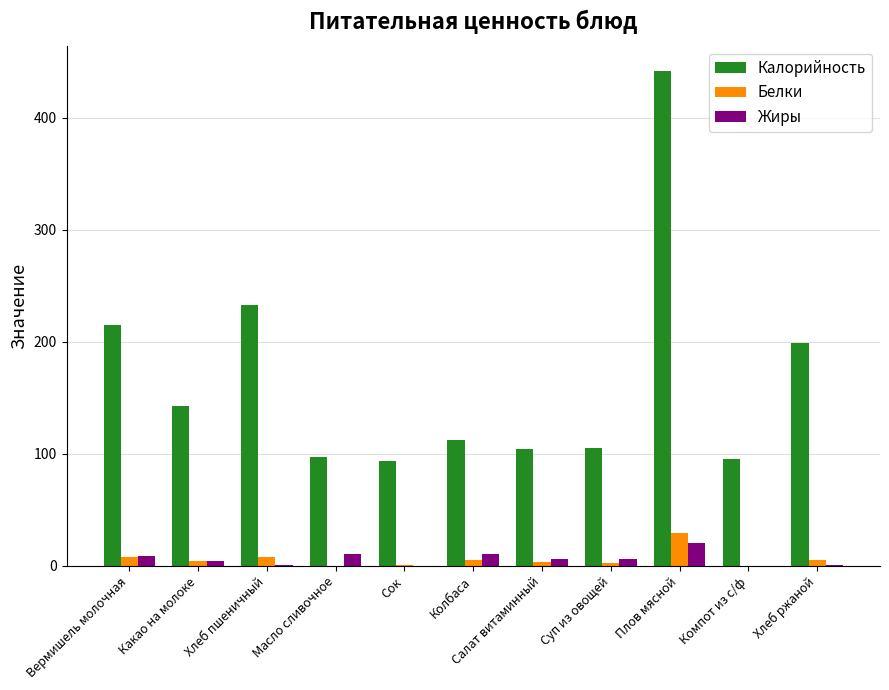

The Калорийность series shows 112.0 at Колбаса. True or false?

True